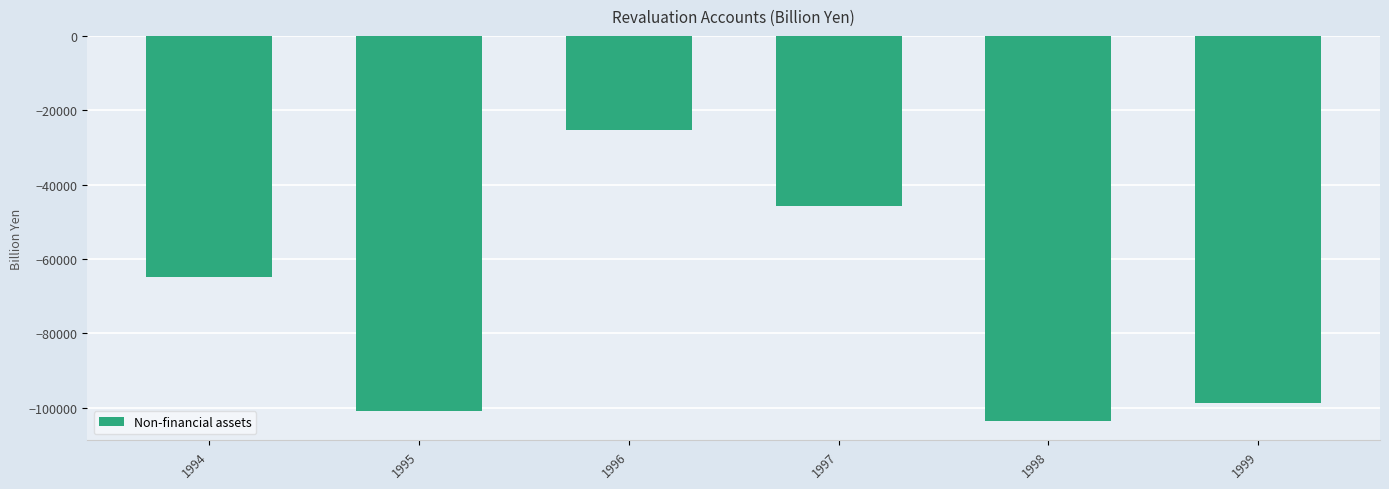

Reading left to right, extract all data points from this chart.

-64802.2	-100874.0	-25252.9	-45680.8	-103598.4	-98646.1